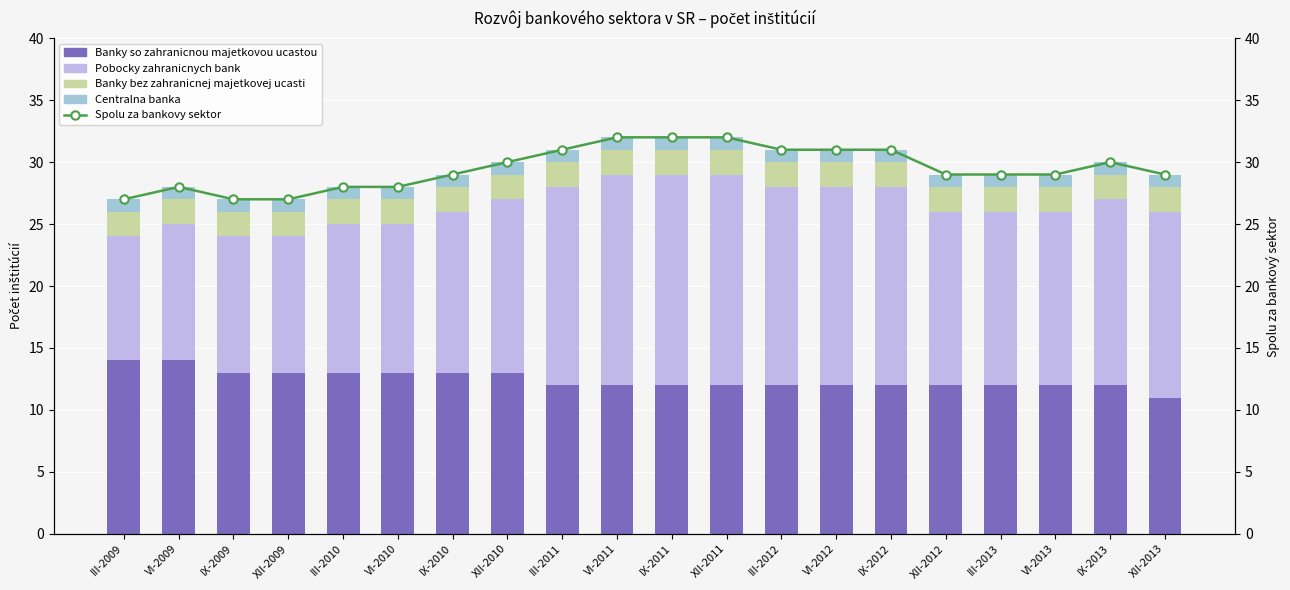

At how many categories does at least one series exceed 24?

20